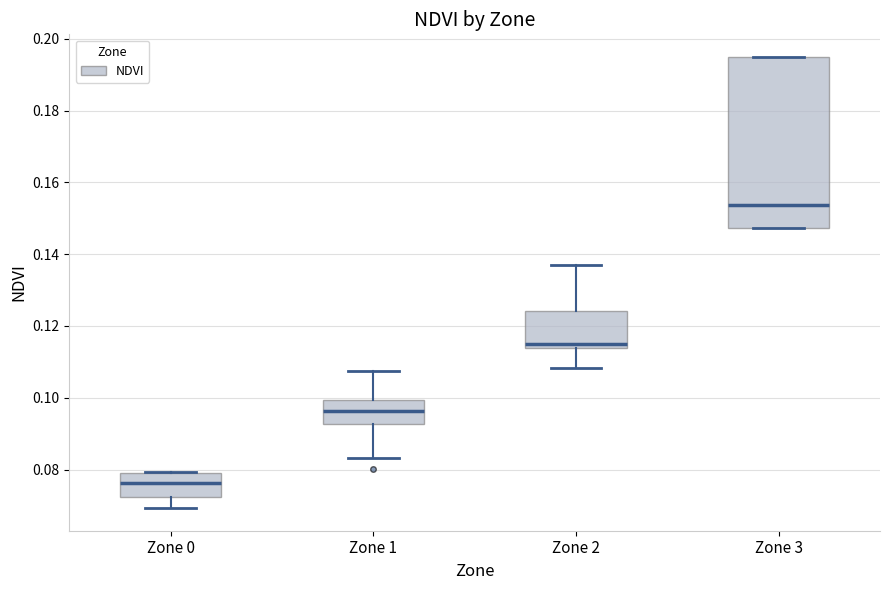

Reading left to right, transcribe this box plot: for each box, give where its median line is, the range the box spans, and where its two whiskers end, as read against the y-axis. The values are not printed on the chart, so give them approximately, as read against the axis.

Zone 0: median 0.076, box 0.072 to 0.080, whiskers 0.070 to 0.080
Zone 1: median 0.096, box 0.092 to 0.100, whiskers 0.084 to 0.108
Zone 2: median 0.114 (just above the box's lower edge), box 0.114 to 0.124, whiskers 0.108 to 0.138
Zone 3: median 0.154, box 0.148 to 0.194, whiskers 0.148 to 0.194